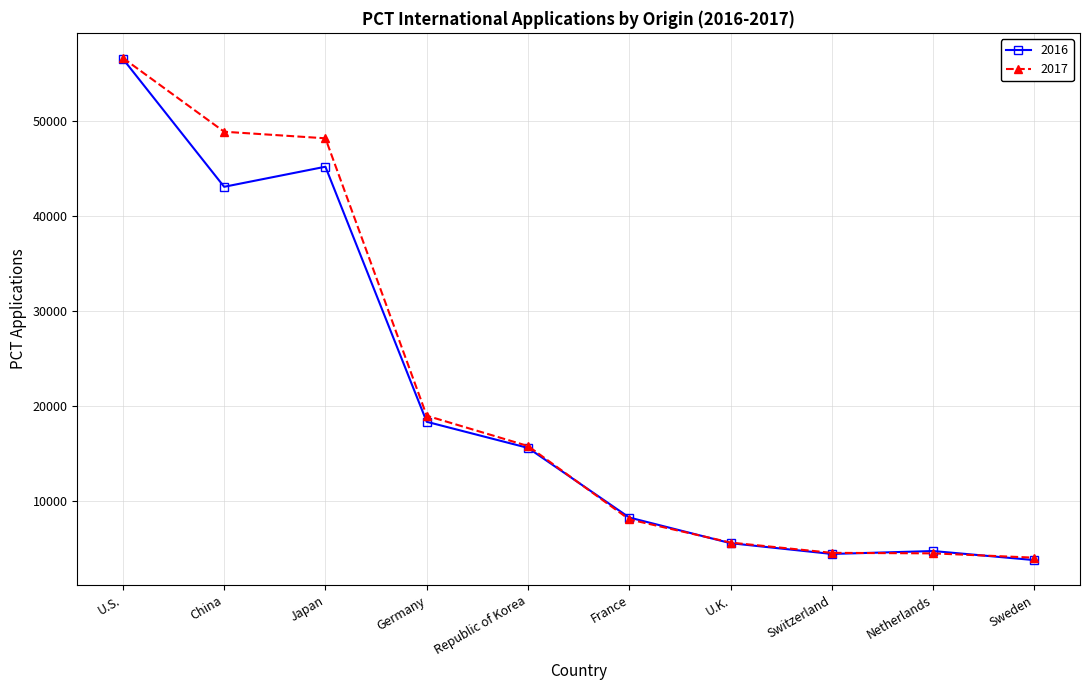

Is it true that 2016 equals 15555 at Republic of Korea?

True